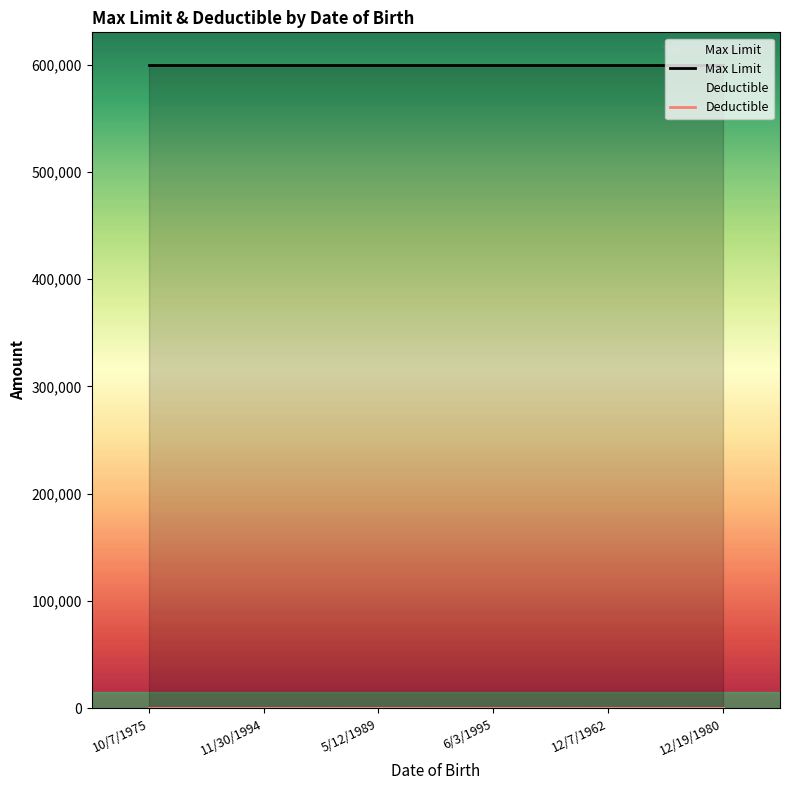

Which series has the widest spread of values?

Max Limit